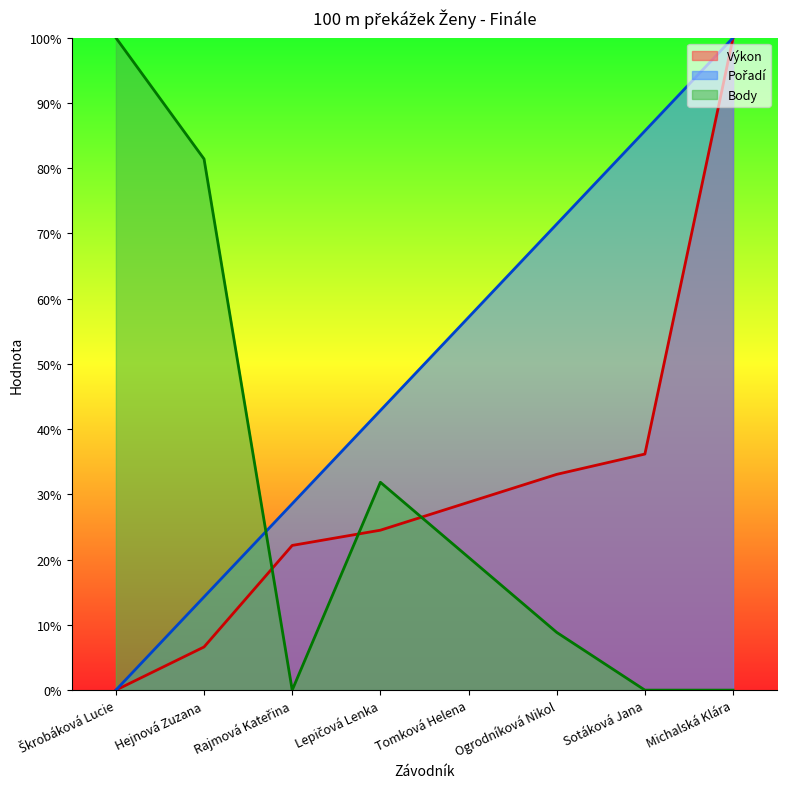

Between Michalská Klára and Ogrodníková Nikol, which is larger?

Michalská Klára